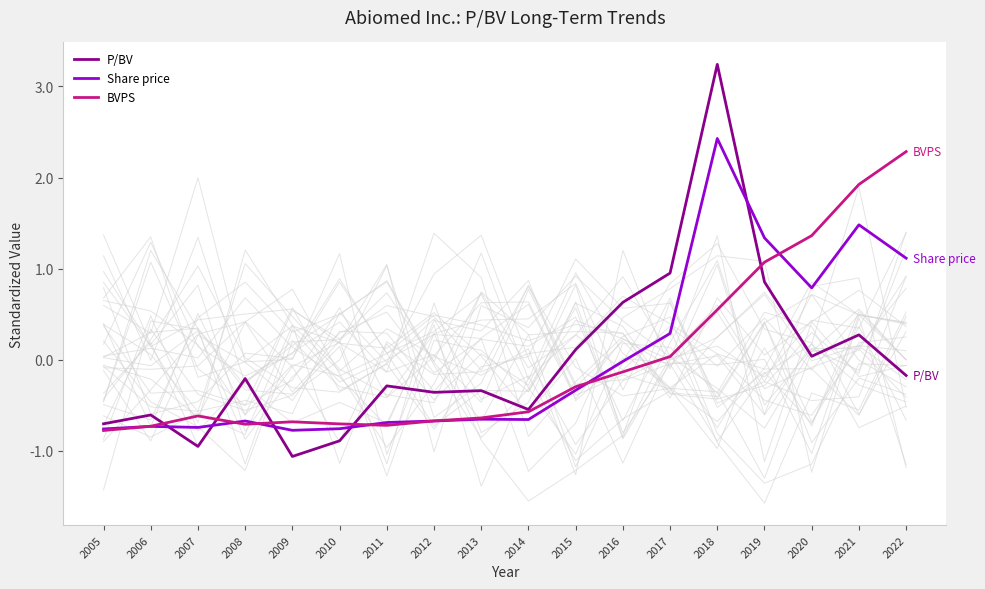

What is the difference between the second highest and second lowest values in the BVPS series?

2.7